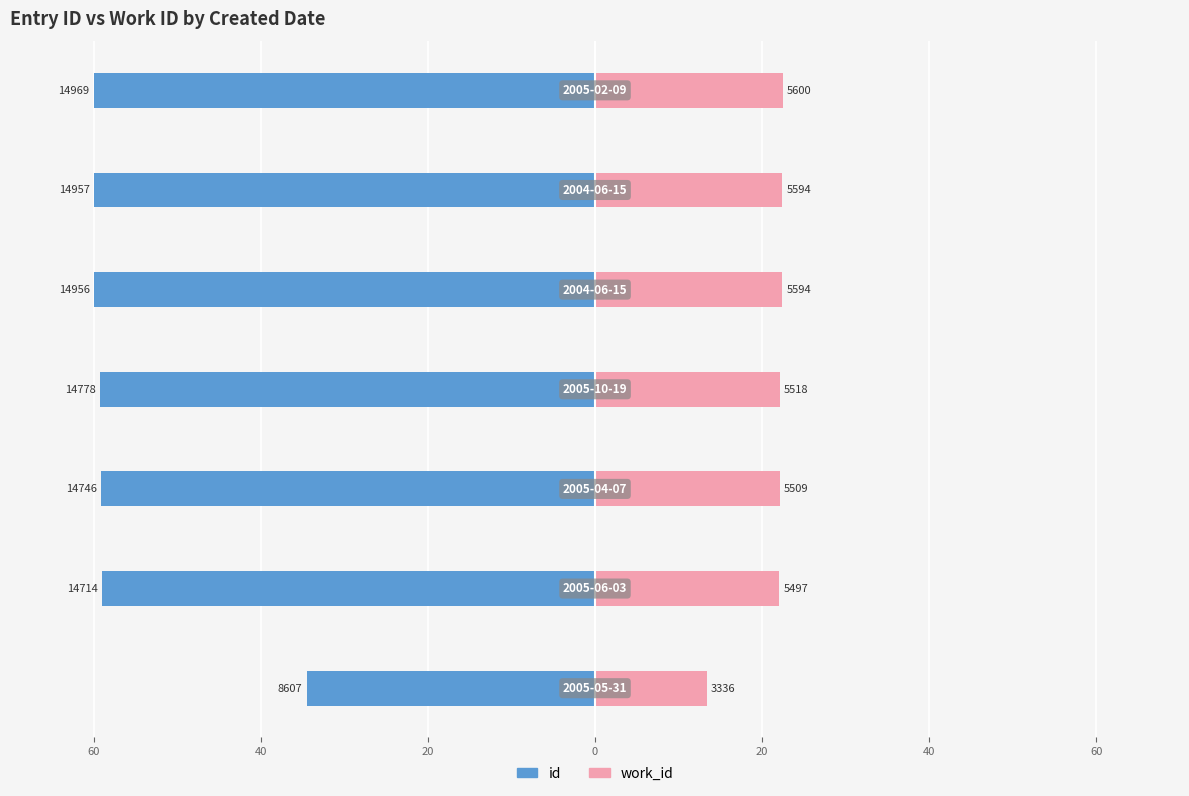

Which series has the widest spread of values?

id